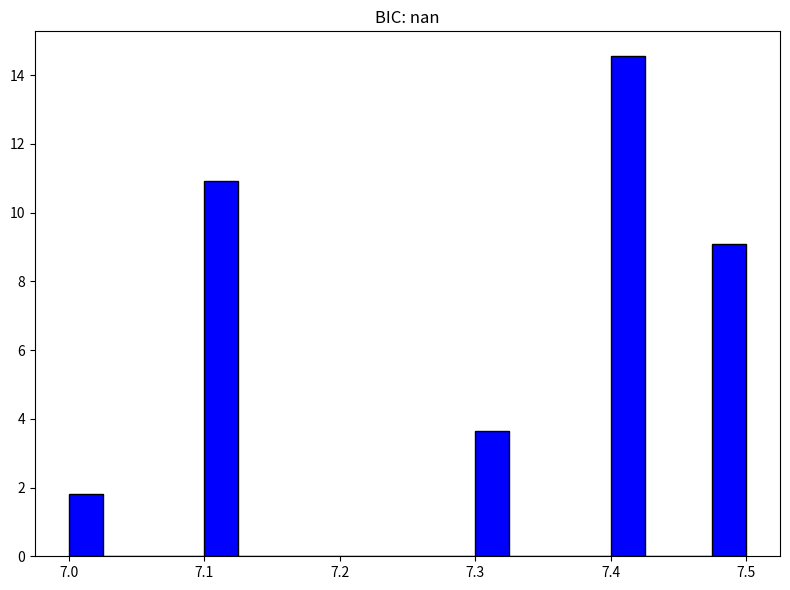

Read against the x-axis, roughly where is the centre of the tallest bar?

7.41